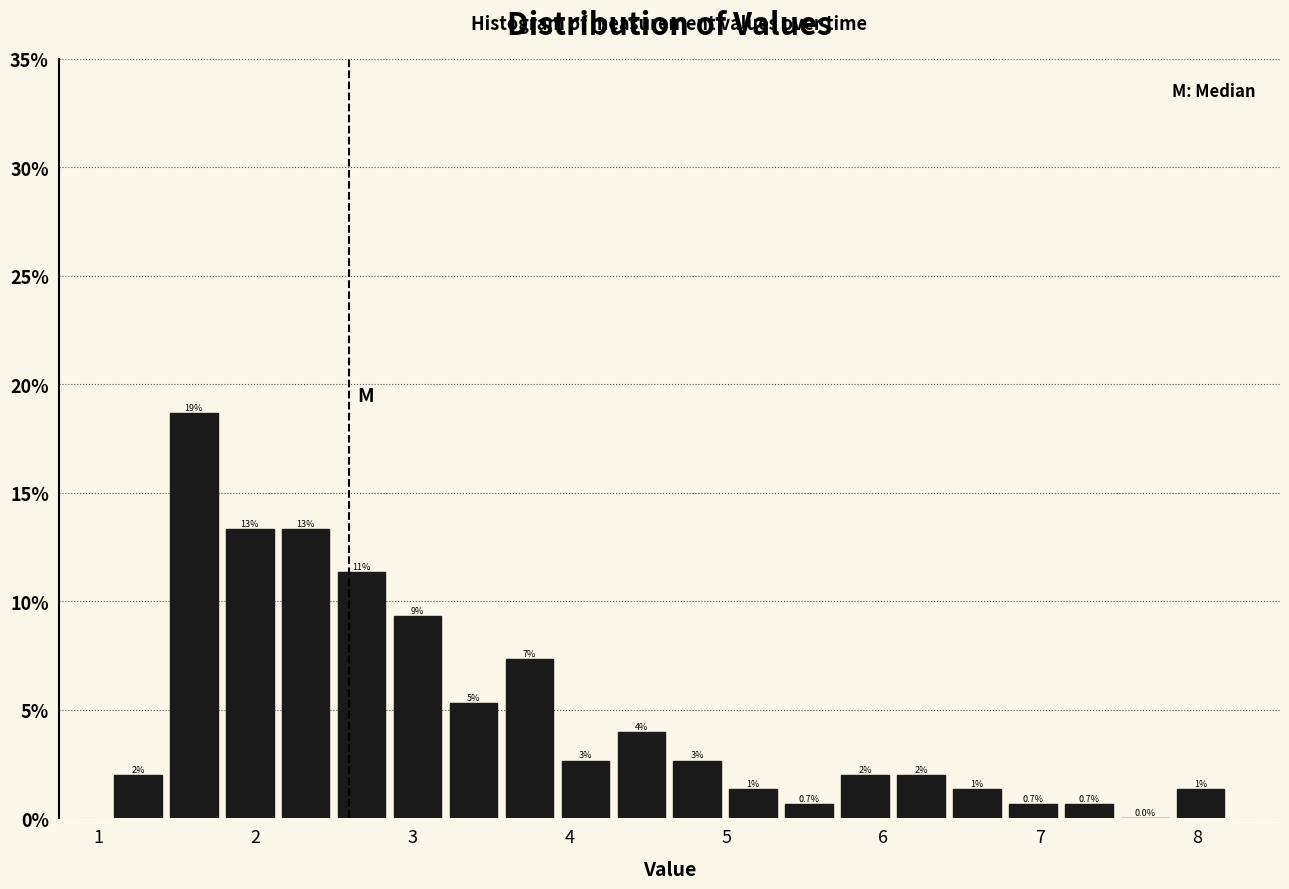

Read against the x-axis, roughly where is the centre of the tallest bar?

1.6